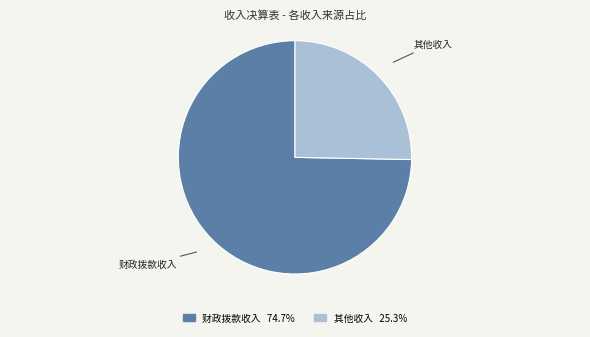

Is there any slice that represents more than half of the pie?

Yes